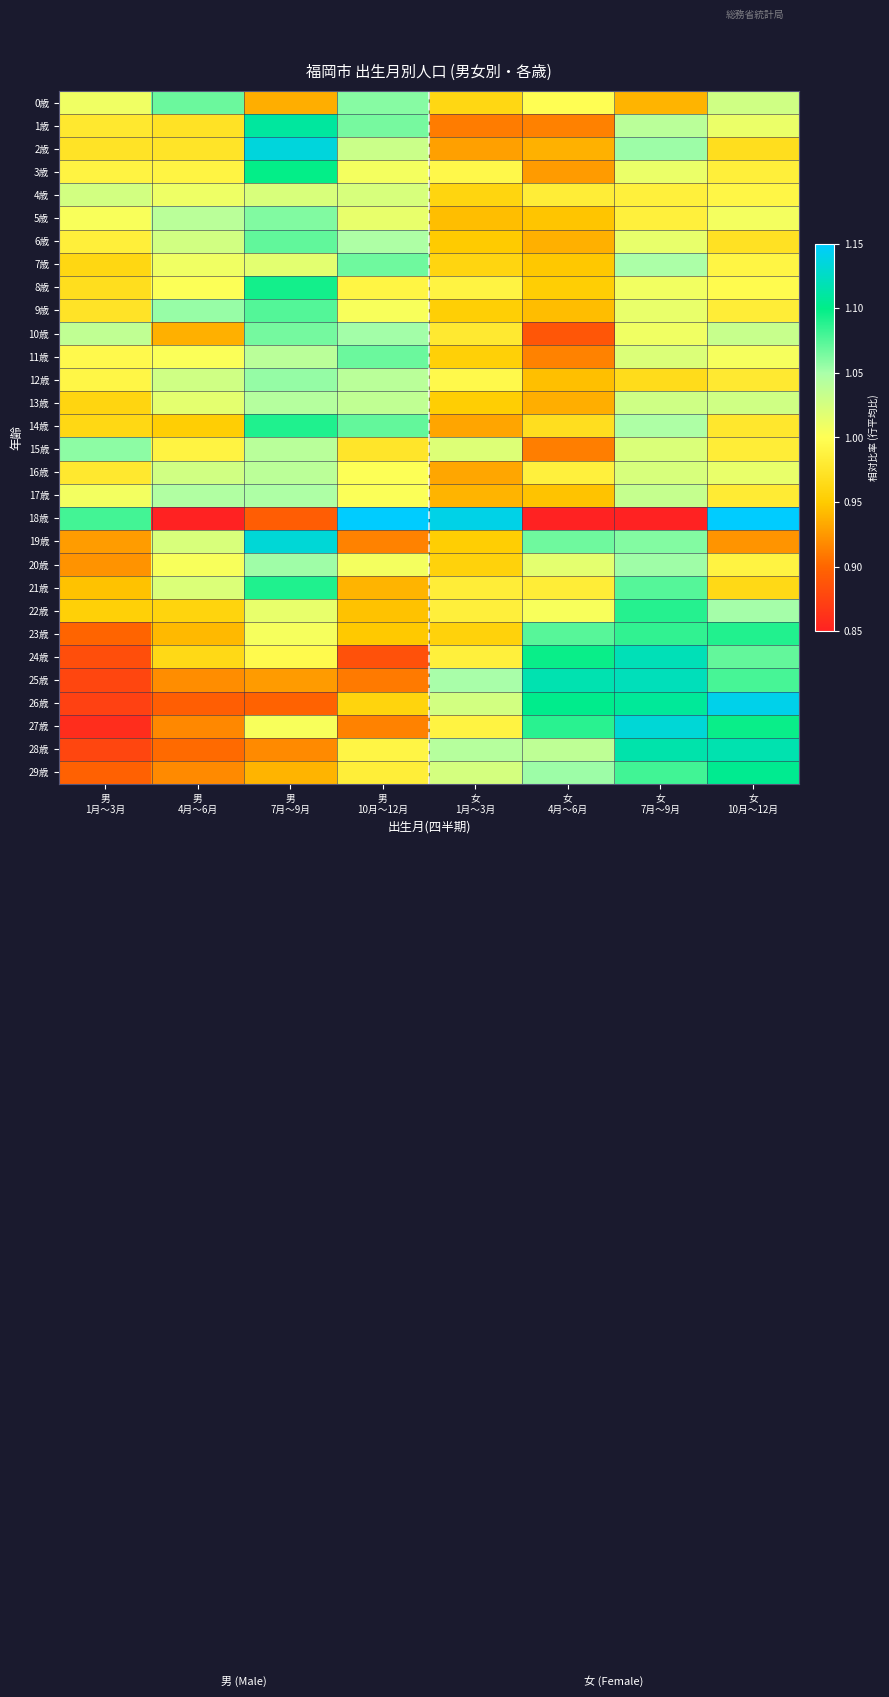

At which category does the chart reach its minimum across all series?

女
7月～9月